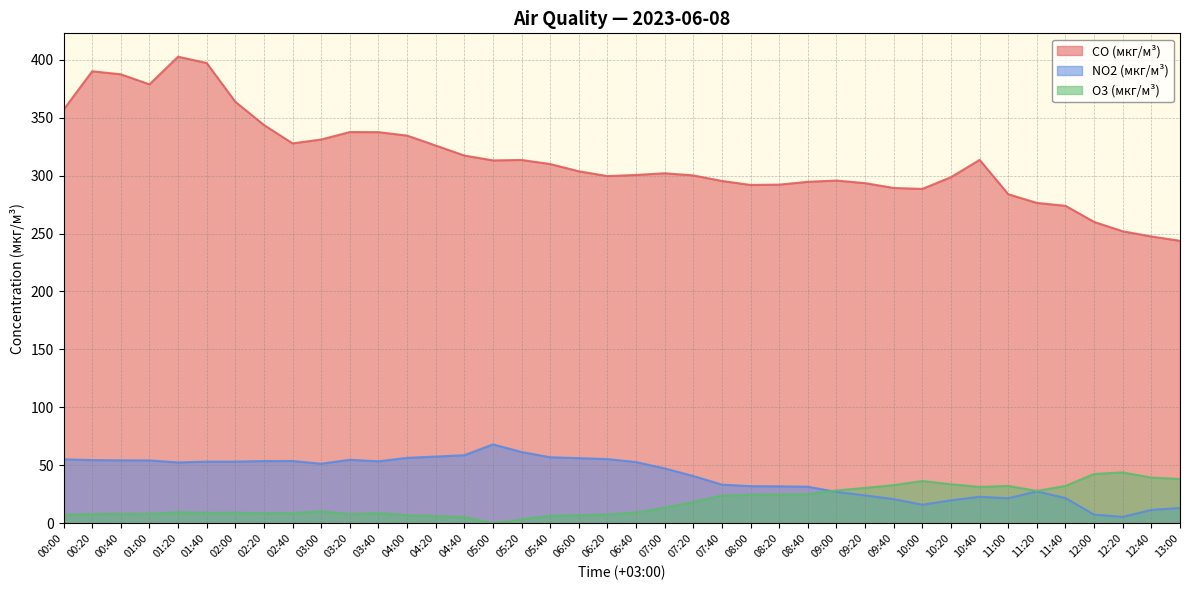

In NO2 (мкг/м³), how many points are lower than both neighbors (excluding endpoints)?

6